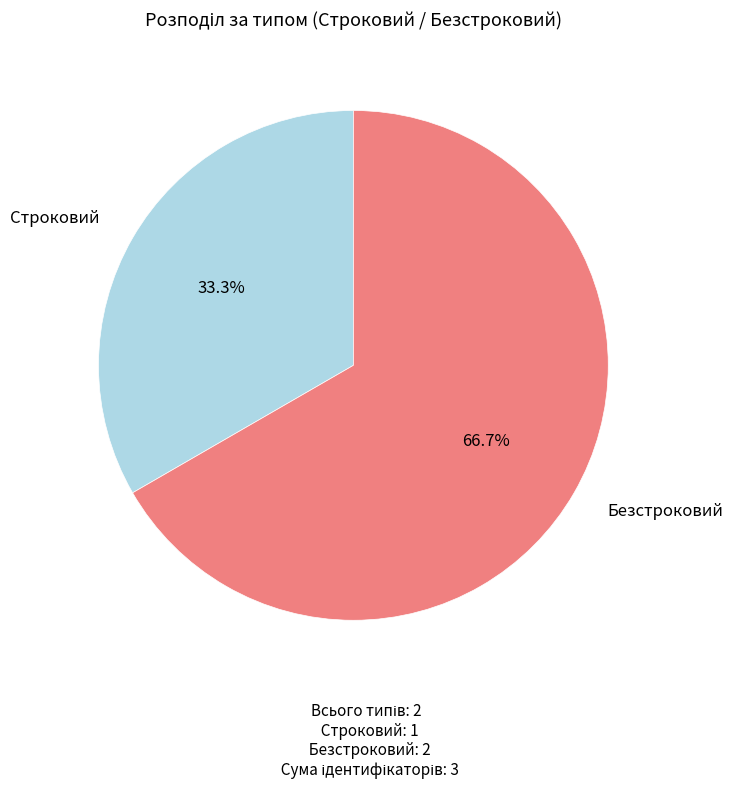

How many segments does this pie chart have?

2